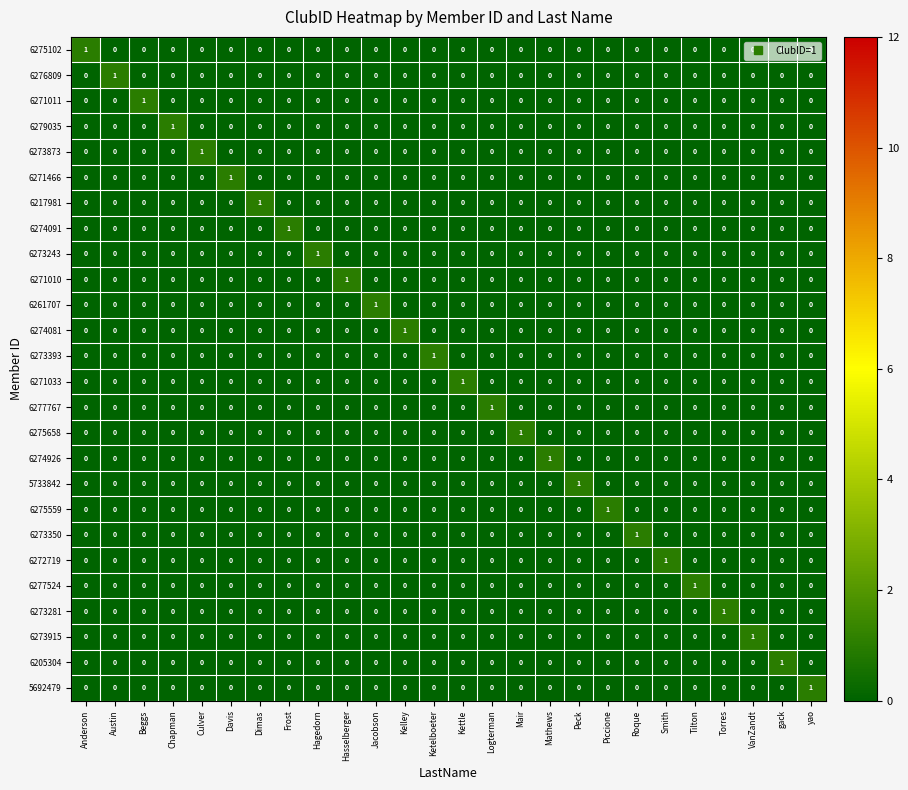

How many 6271010 values are between 0 and 1?

26